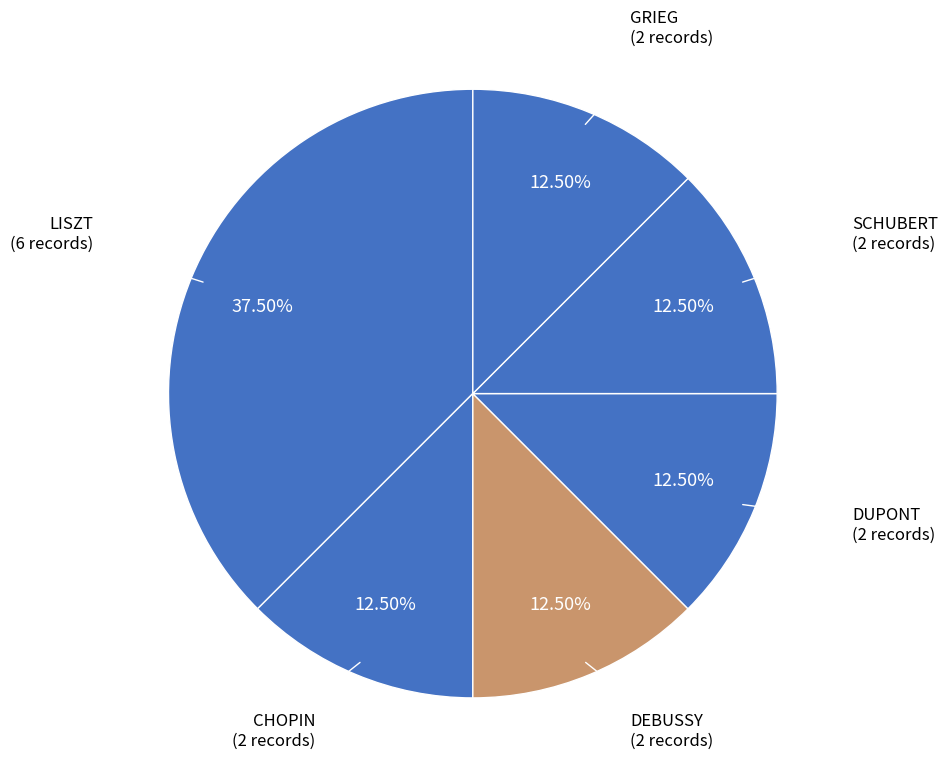

Is there any slice that represents more than half of the pie?

No